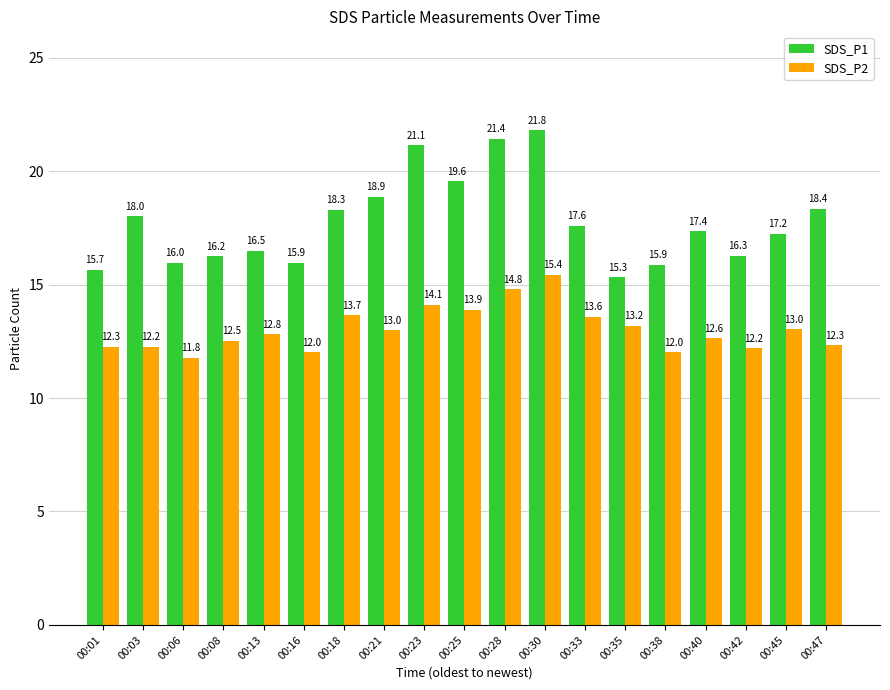

At which category is the sum across all series the highest?

00:30